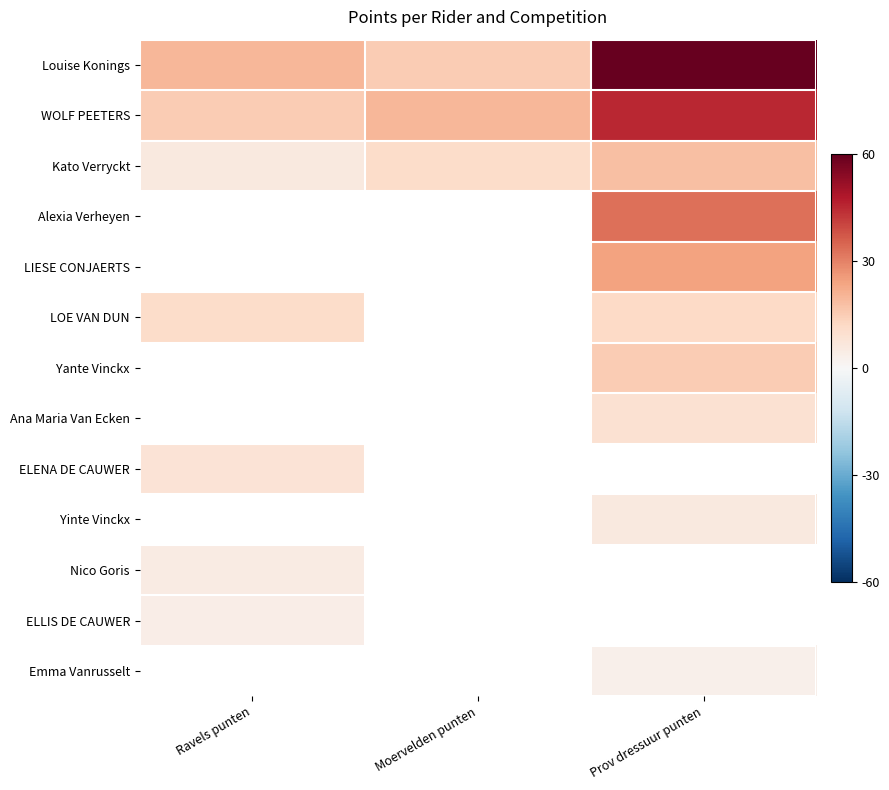

Between Moervelden punten and Ravels punten, which is larger?

Ravels punten